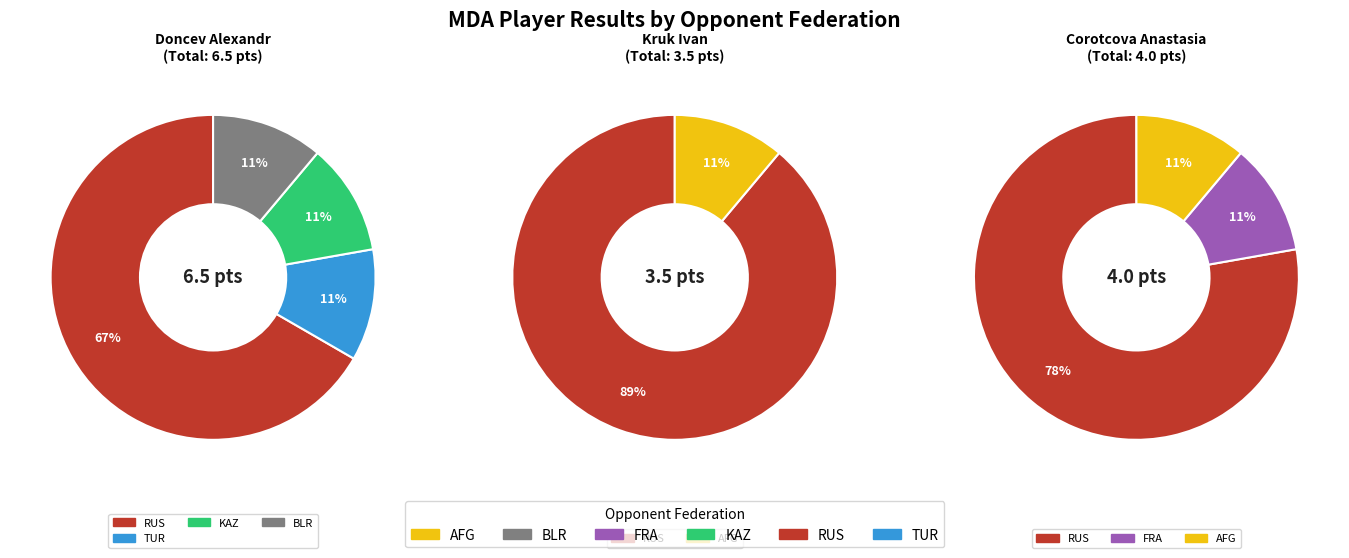

Which series has the widest spread of values?

Doncev Alexandr